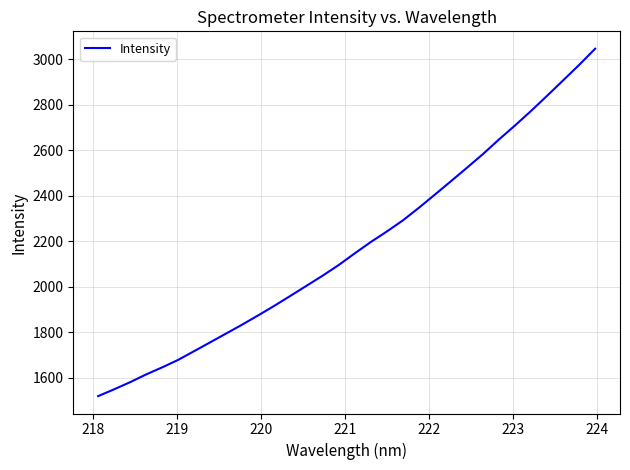

What is the difference between the maximum and minimum values?

1526.4